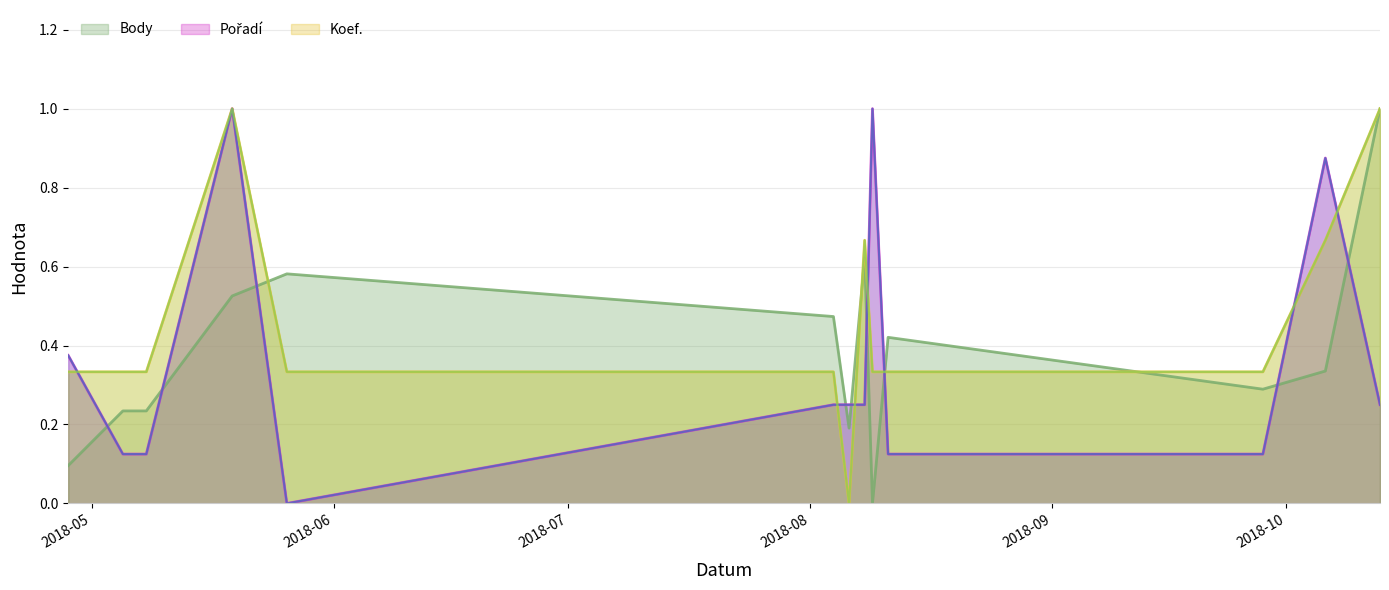

What is the difference between the maximum and second lowest values in the Koef. series?

0.7